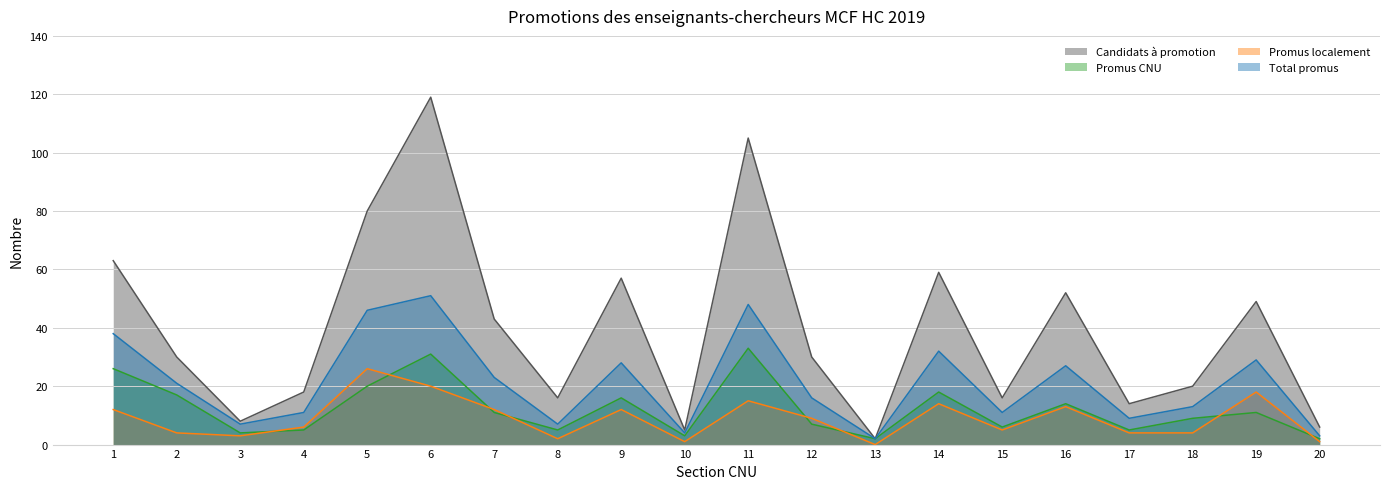

At which label does Promus localement reach its minimum?

13